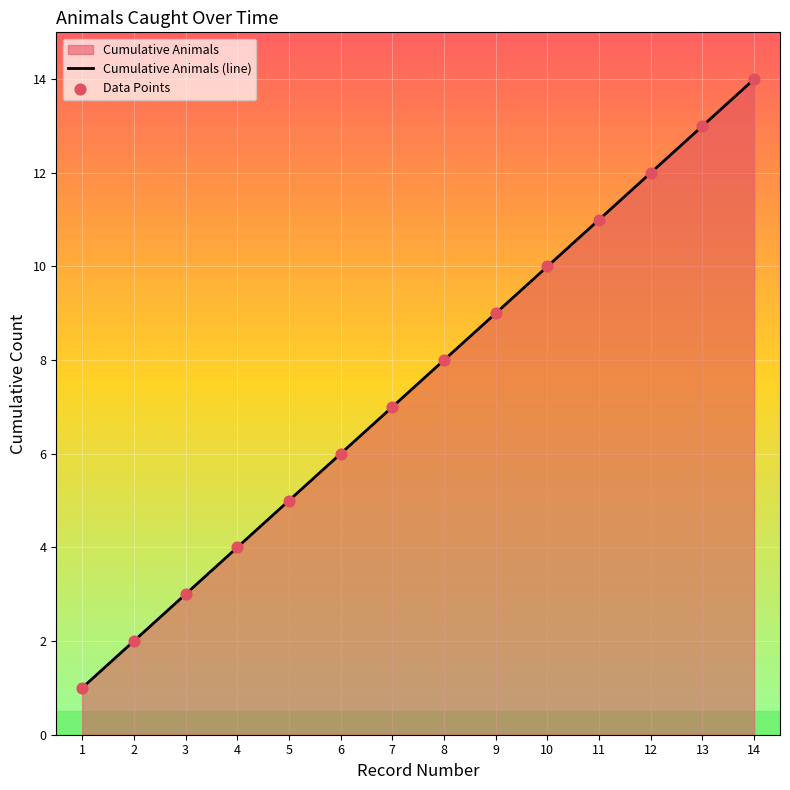

At how many categories does at least one series exceed 12?

2